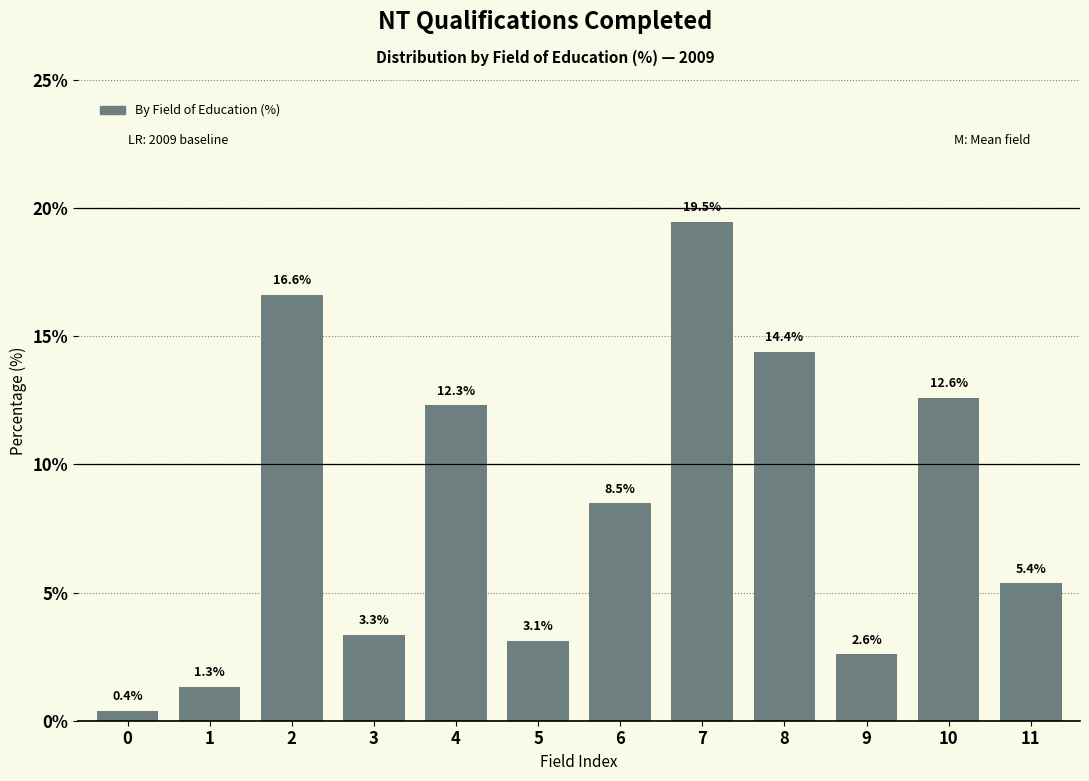

Reading left to right, what are all the values shown in this chart?

0.4	1.3	16.6	3.3	12.3	3.1	8.5	19.5	14.4	2.6	12.6	5.4